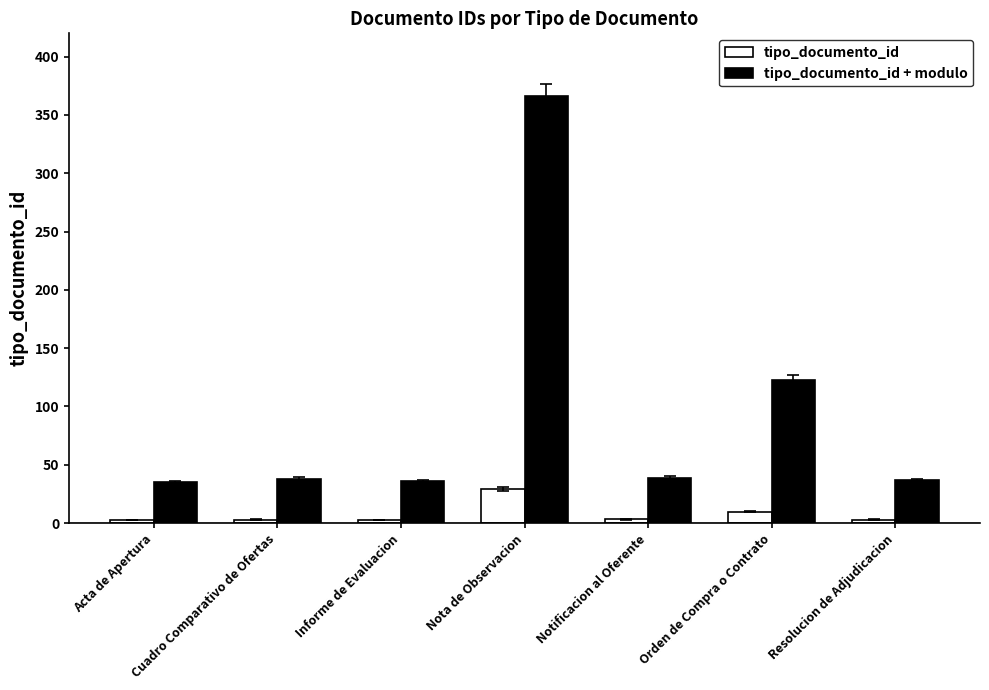

Which series has the widest spread of values?

tipo_documento_id + modulo